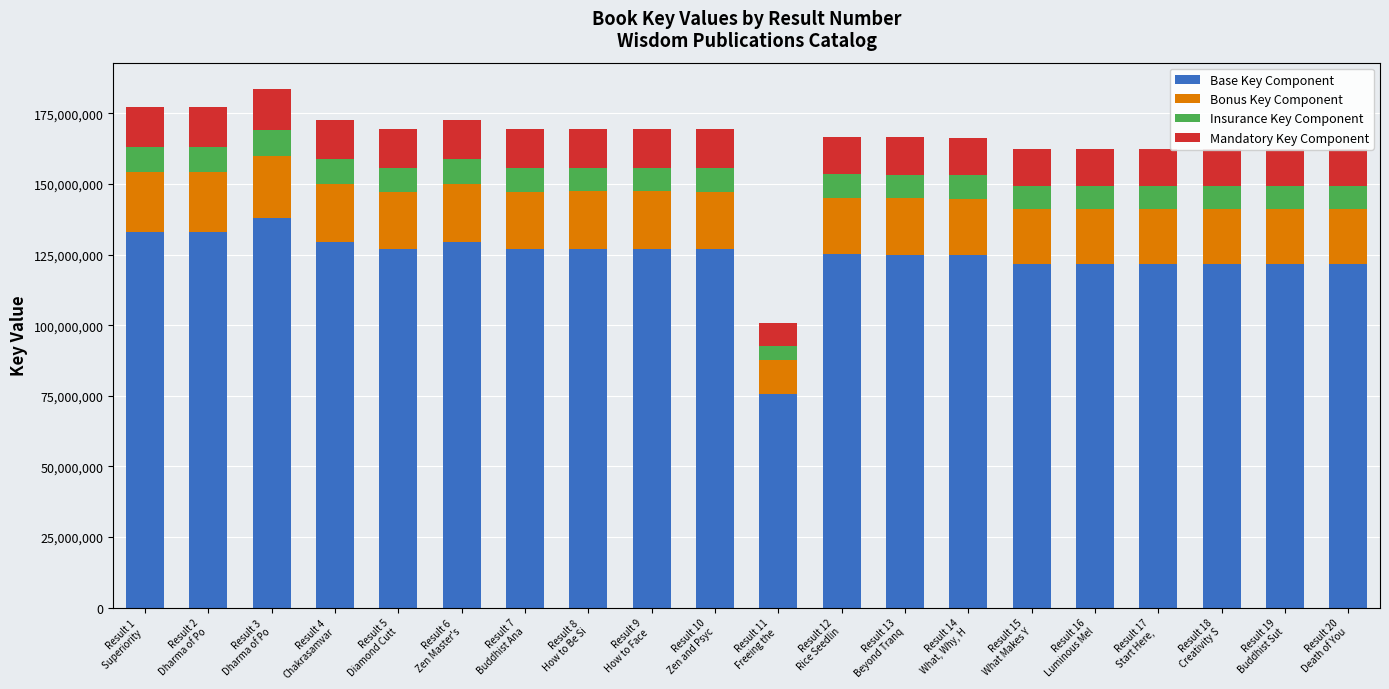

What is the highest value of the Base Key Component series?

137851083.0